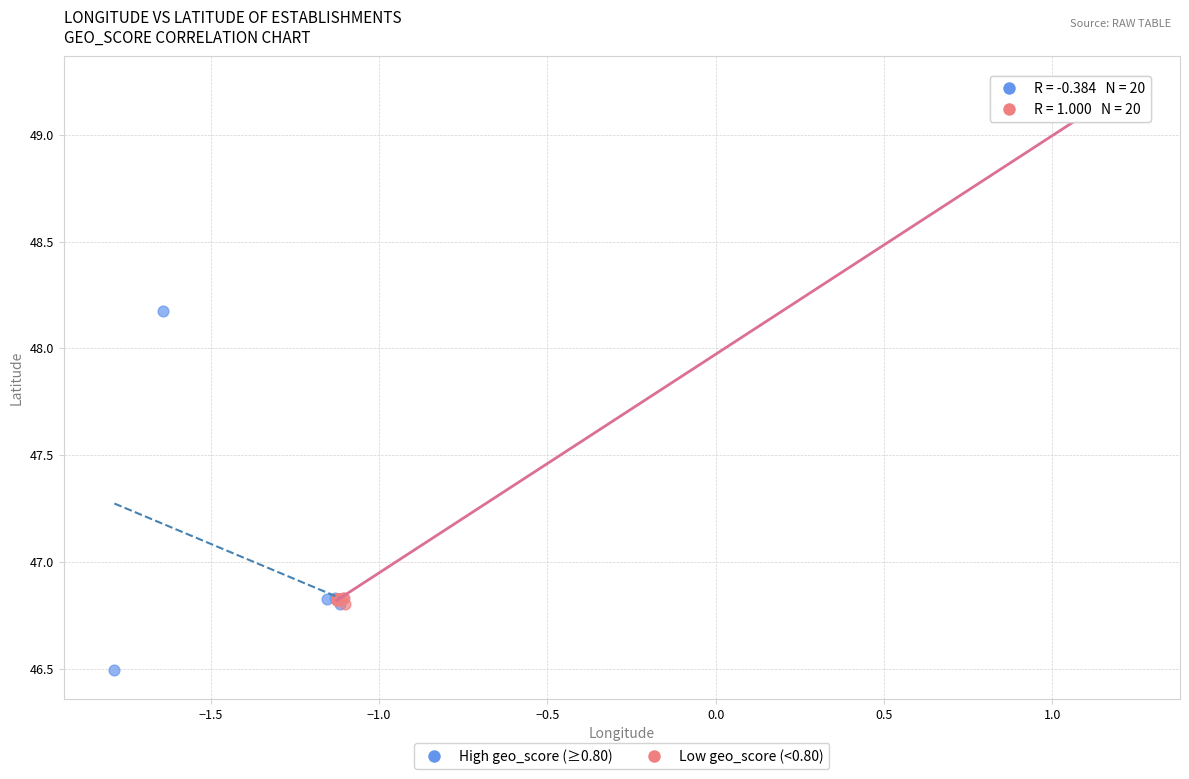

Which series reaches the minimum Y coordinate?

High geo_score (≥0.80)